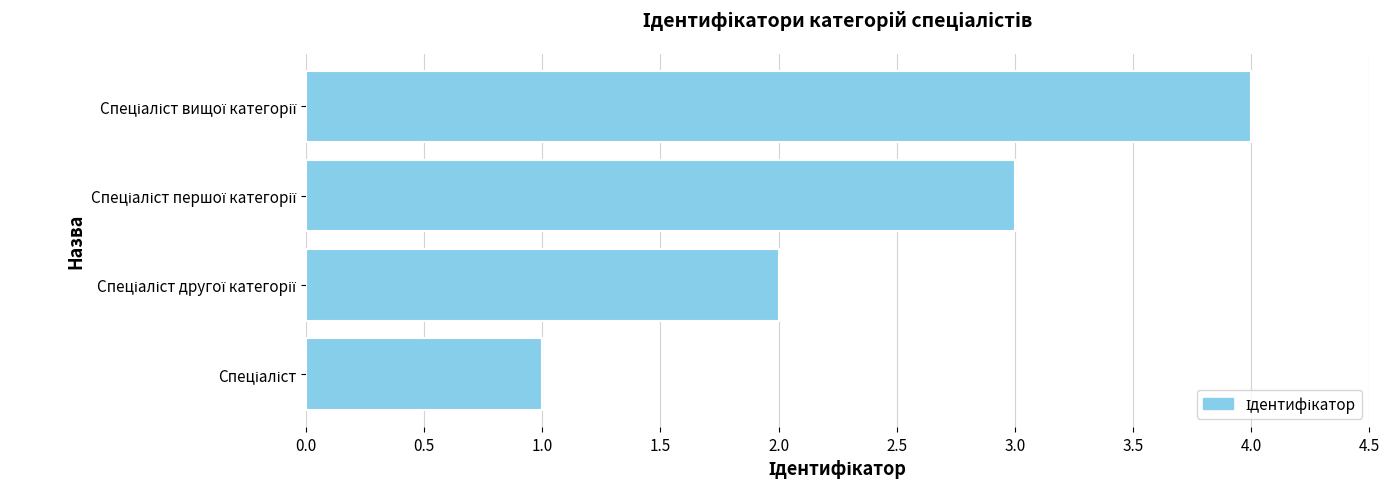

Does the chart contain any negative values?

No